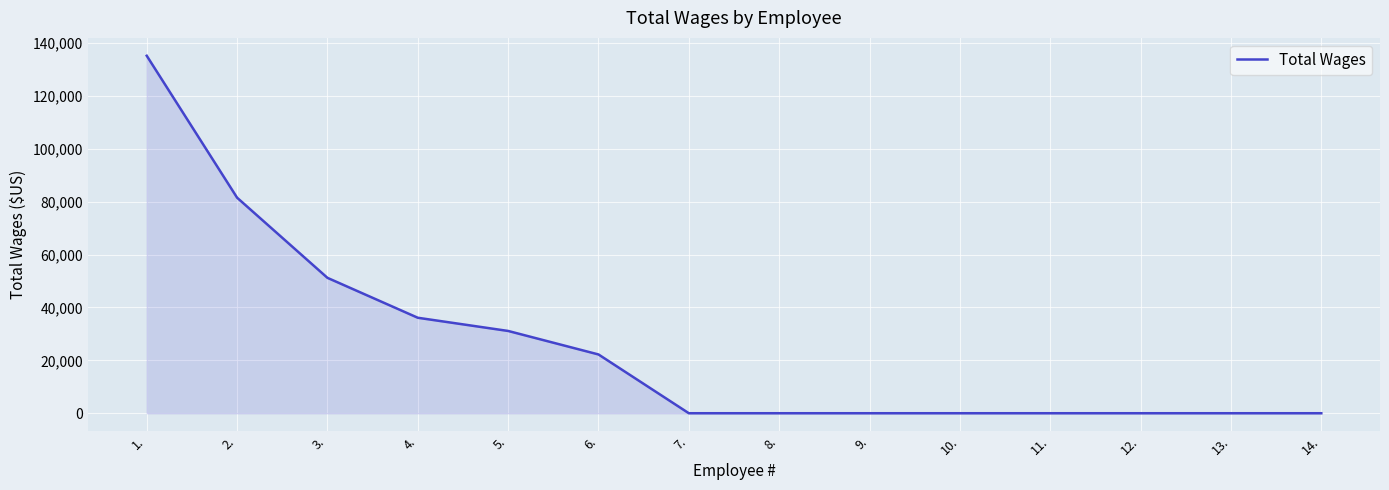

What position from the left is 7.?

7